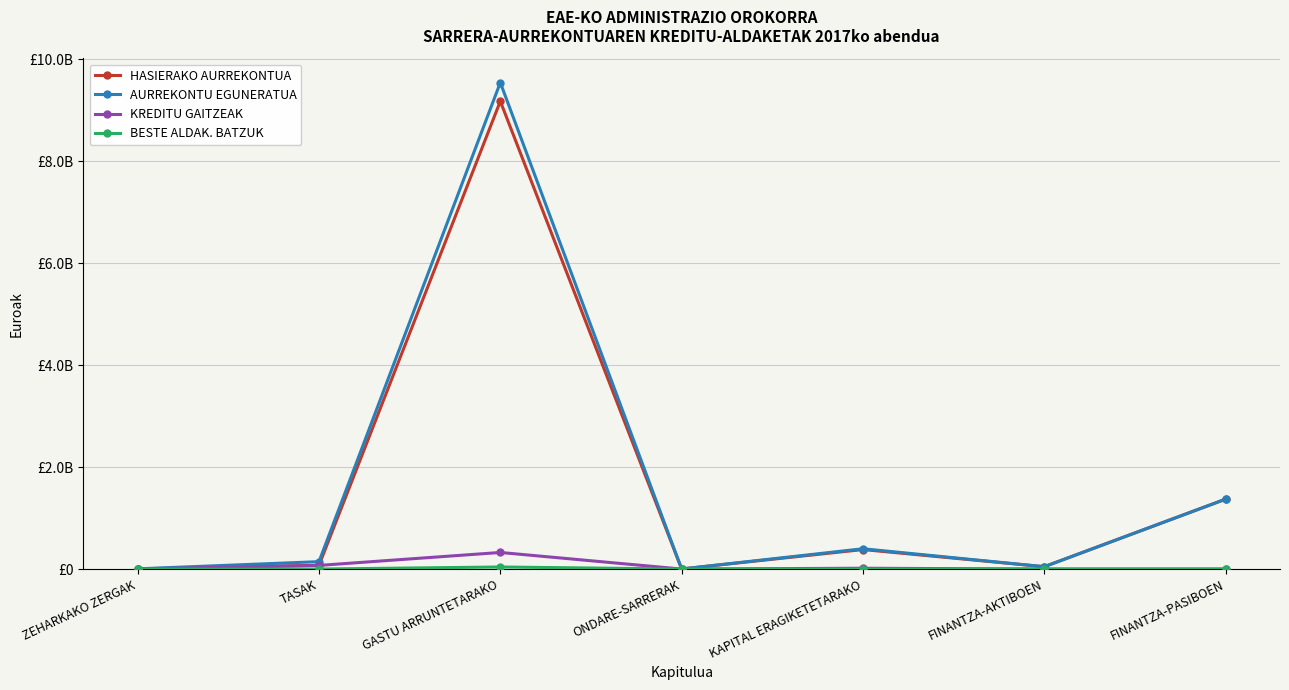

What is the difference between the AURREKONTU EGUNERATUA values at FINANTZA-PASIBOEN and ONDARE-SARRERAK?

1369855229.2